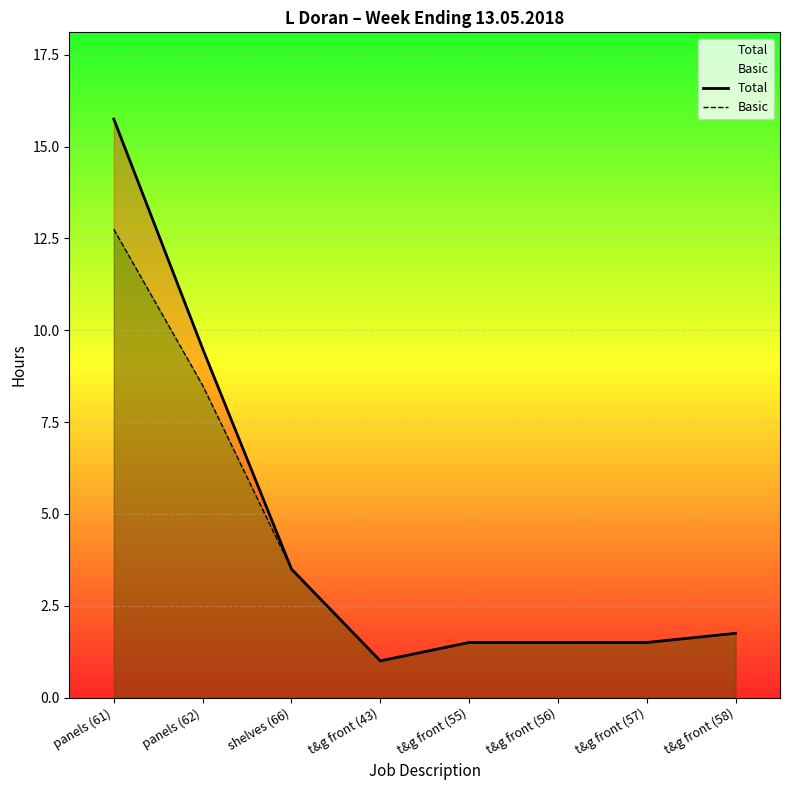

What is the lowest value of the Basic series?

1.0